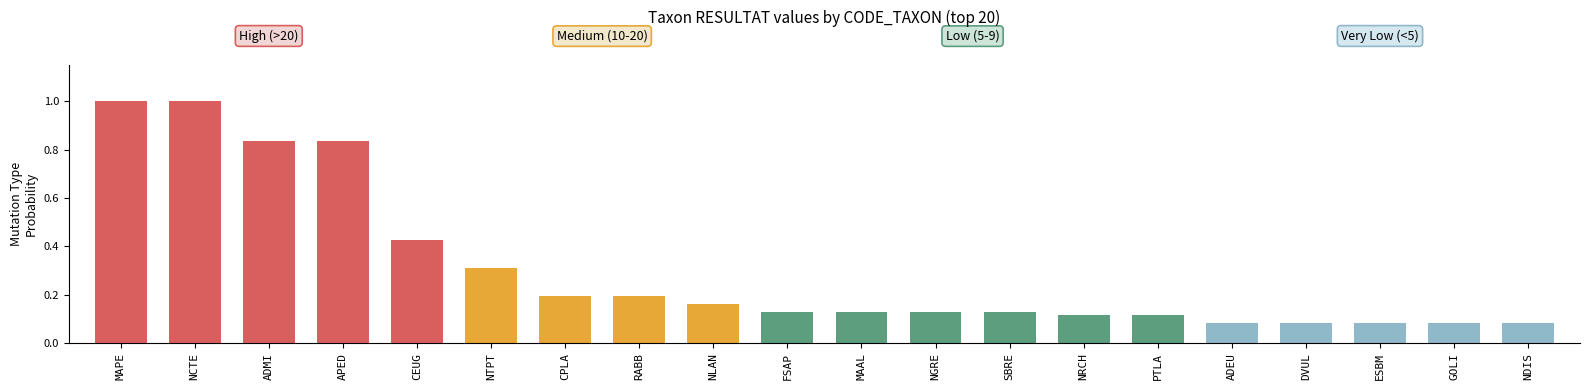

Are the bars grouped side by side (vs. stacked)?

No